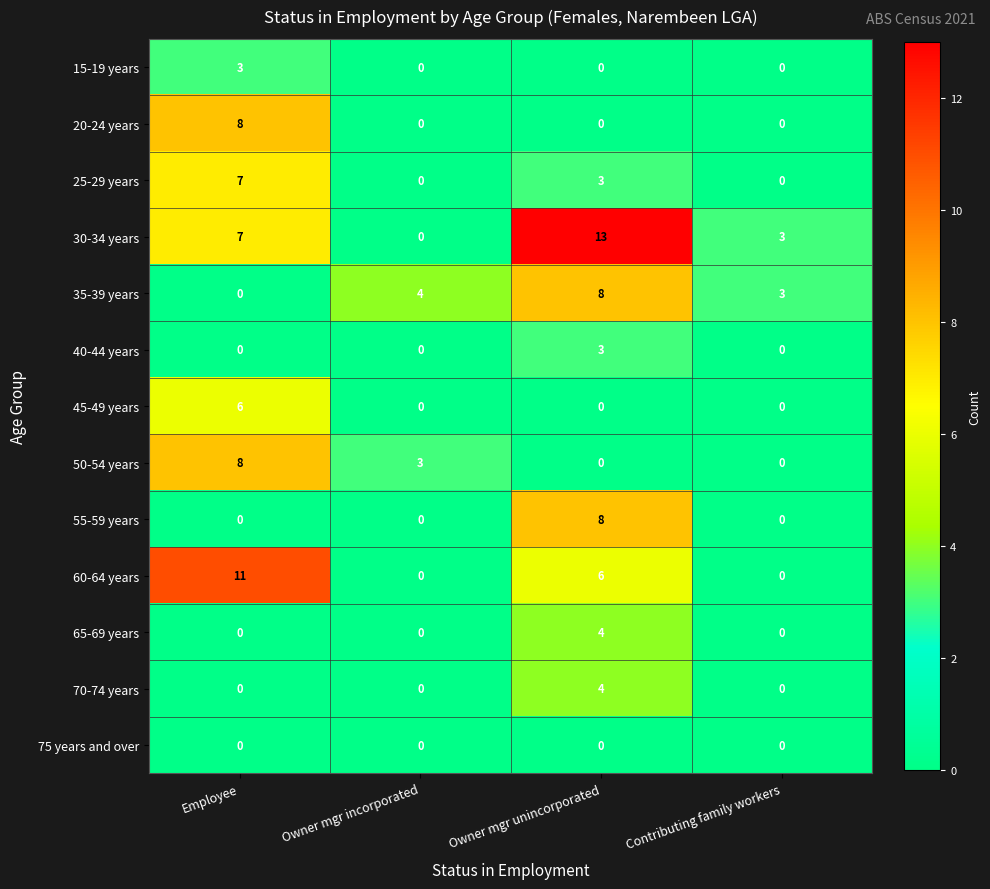

Rank the categories by 35-39 years value from highest to lowest.

Owner mgr unincorporated, Owner mgr incorporated, Contributing family workers, Employee